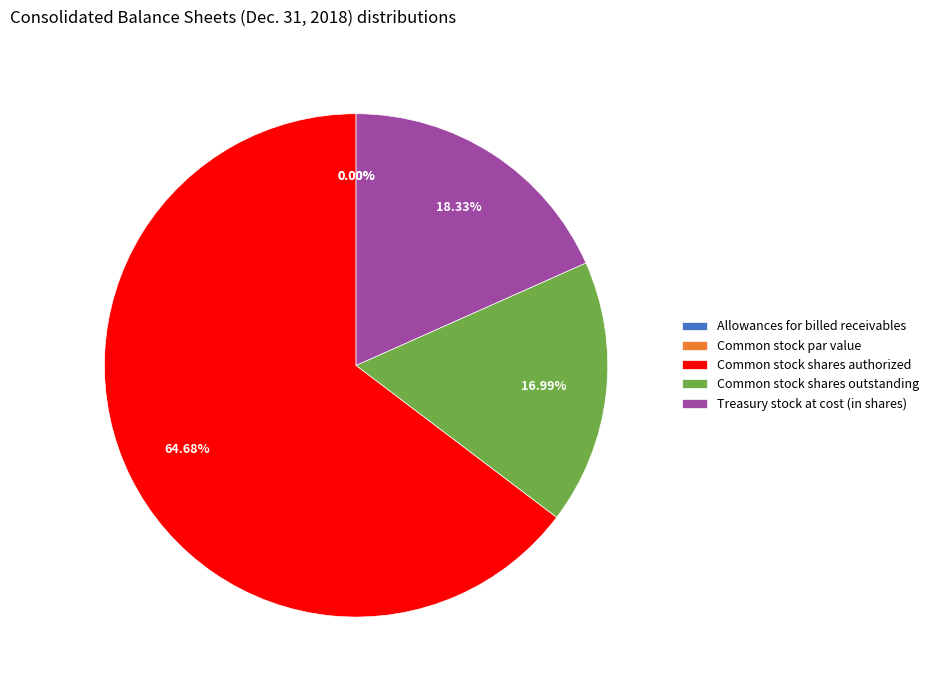

Is there a majority slice in this chart?

Yes